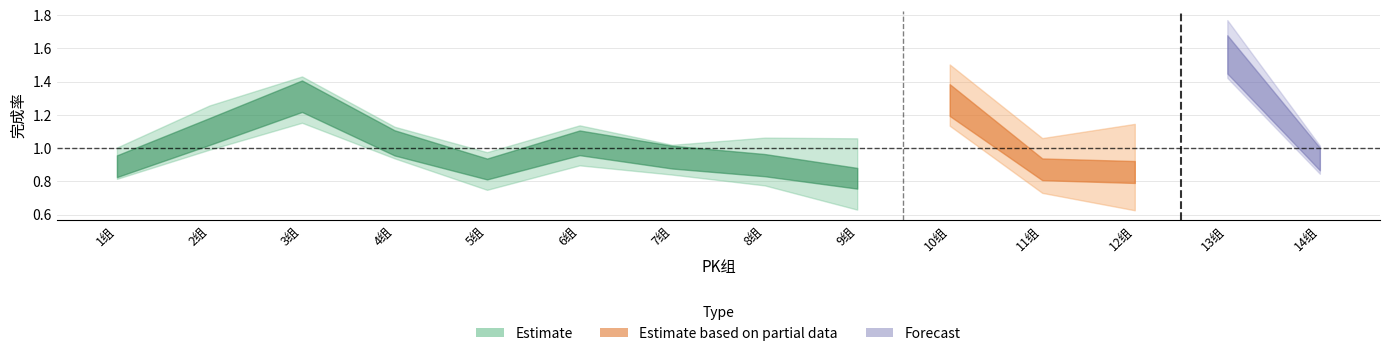

List the labels in order of gross_profit_completion_rate_2 value, smallest first.

12组, 9组, 11组, 8组, 1组, 5组, 14组, 7组, 4组, 2组, 6组, 10组, 3组, 13组